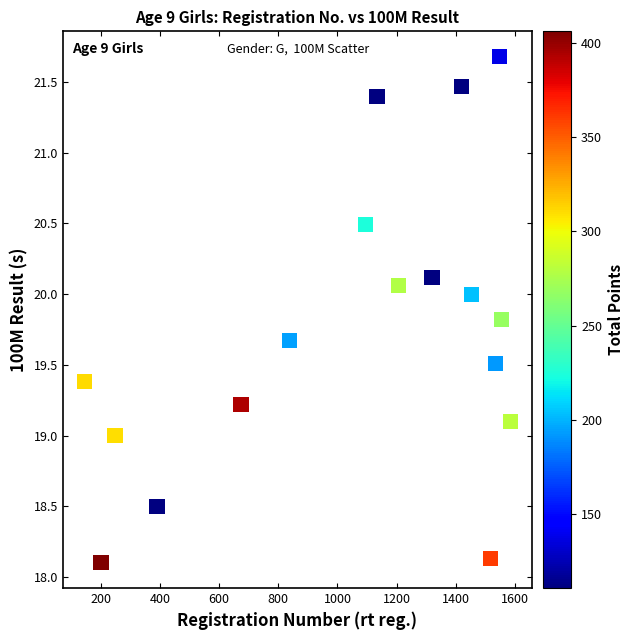

What is the range of Y values (max minus min)?

3.6